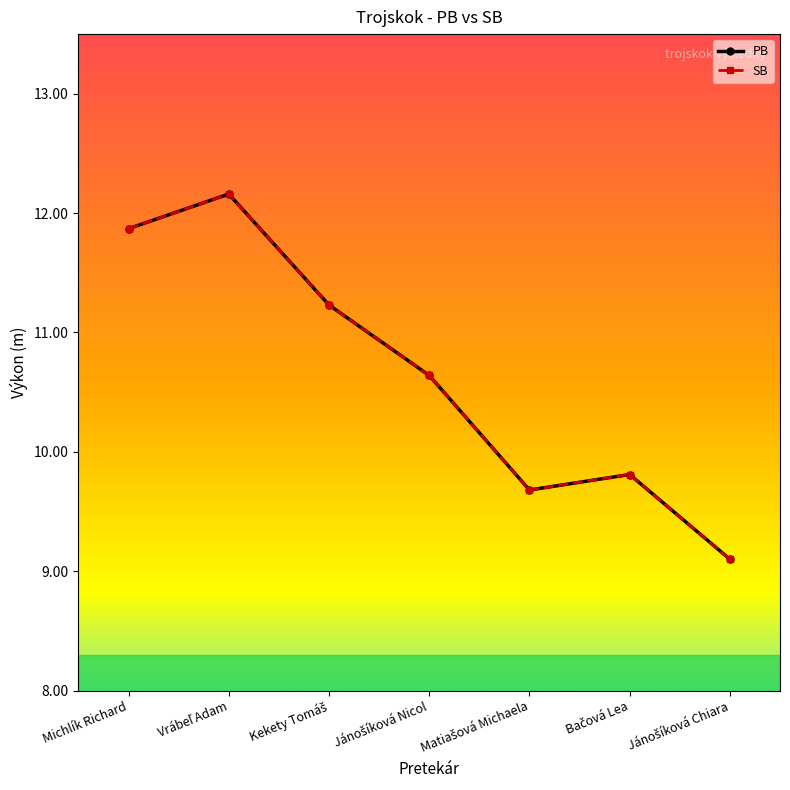

Does the chart have visible grid lines?

No